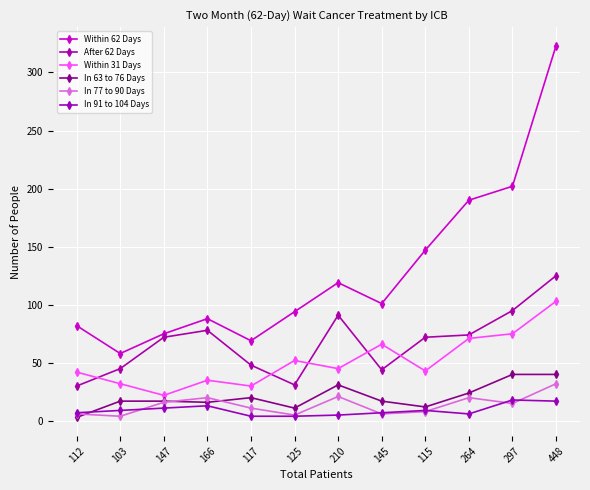

Reading left to right, what are all the values shown in this chart?

Within 62 Days: 112=82	103=58	147=75	166=88	117=69	125=94	210=119	145=101	115=147	264=190	297=202	448=323
After 62 Days: 112=30	103=45	147=72	166=78	117=48	125=31	210=91	145=44	115=72	264=74	297=95	448=125
Within 31 Days: 112=42	103=32	147=22	166=35	117=30	125=52	210=45	145=66	115=43	264=71	297=75	448=103
In 63 to 76 Days: 112=3	103=17	147=17	166=16	117=20	125=11	210=31	145=17	115=12	264=24	297=40	448=40
In 77 to 90 Days: 112=6	103=4	147=16	166=20	117=11	125=5	210=21	145=6	115=8	264=20	297=15	448=32
In 91 to 104 Days: 112=7	103=9	147=11	166=13	117=4	125=4	210=5	145=7	115=9	264=6	297=18	448=17